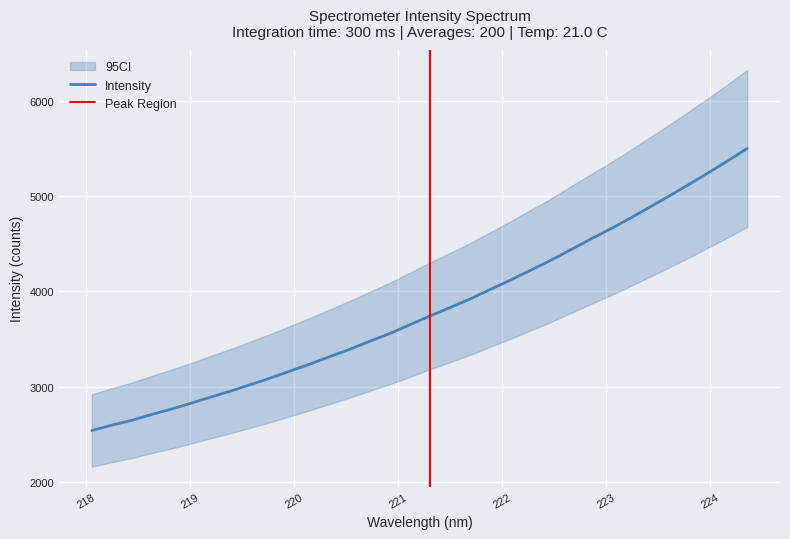

How many lines are shown in the chart?

1